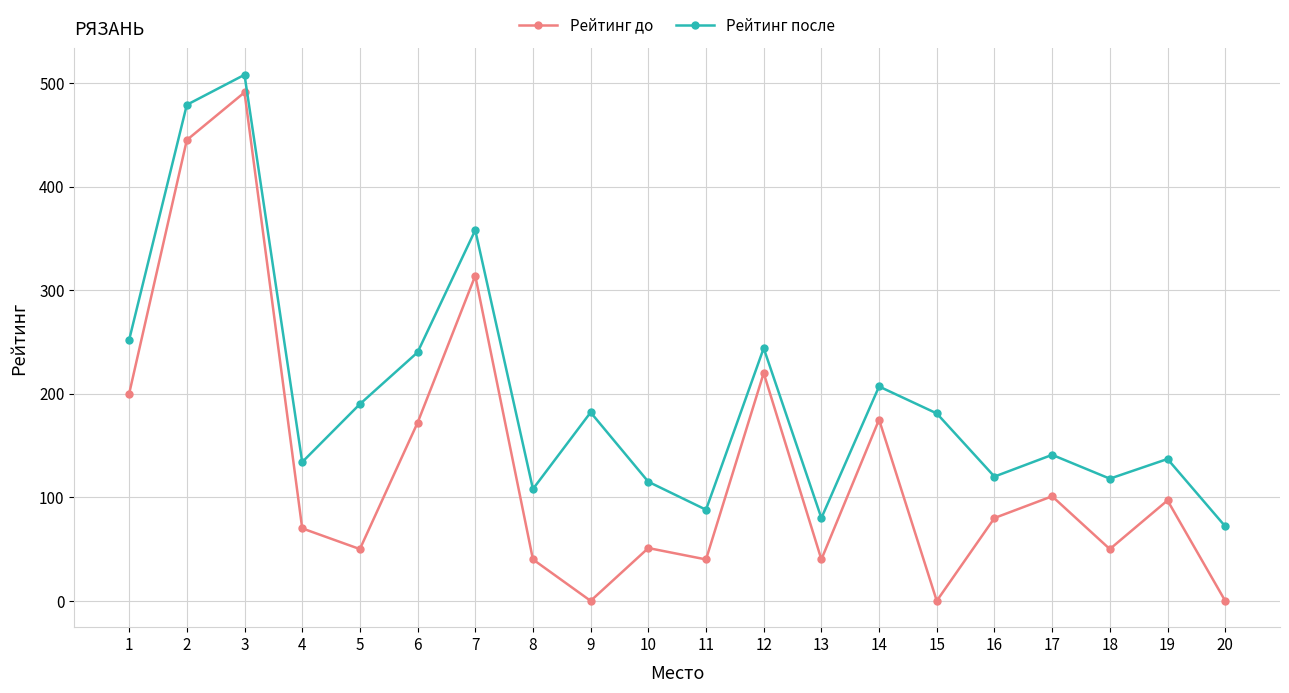

What are all the series names shown in the legend?

Рейтинг до, Рейтинг после